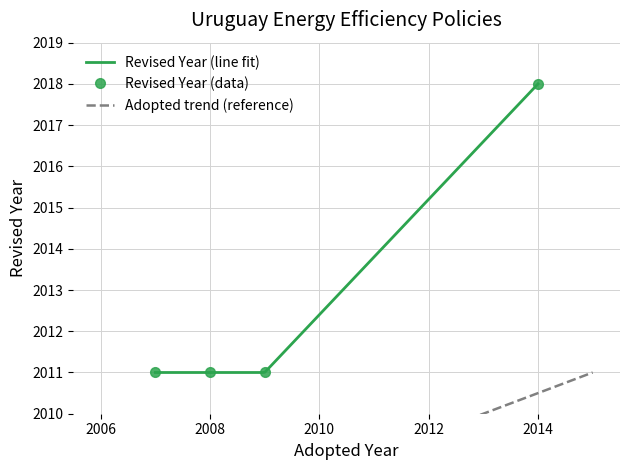

True or false: Revised Year (data) has a value of 2673 at 2014.

False